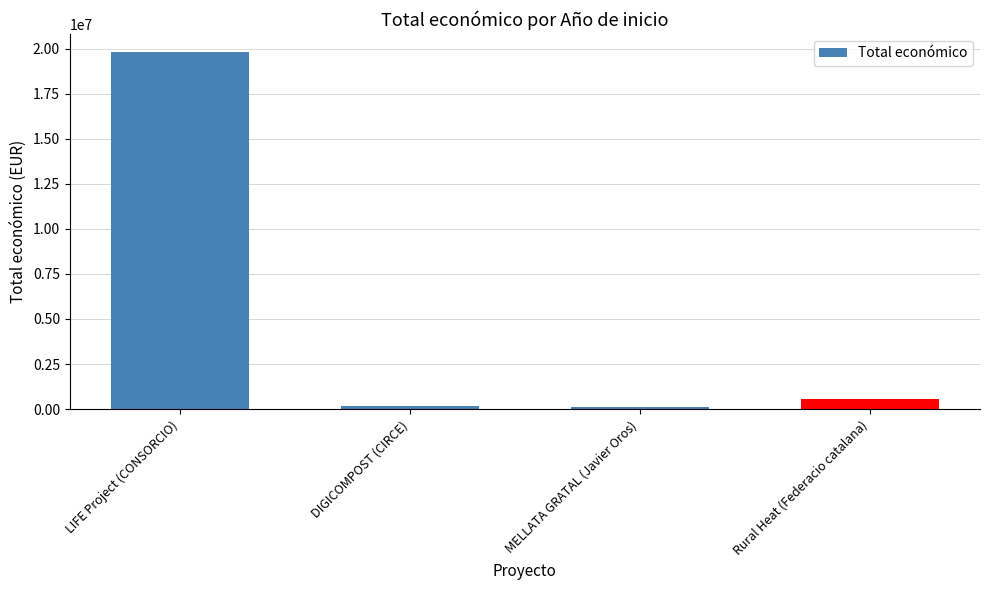

The chart shows a value of 565835 at Rural Heat (Federacio catalana). True or false?

True